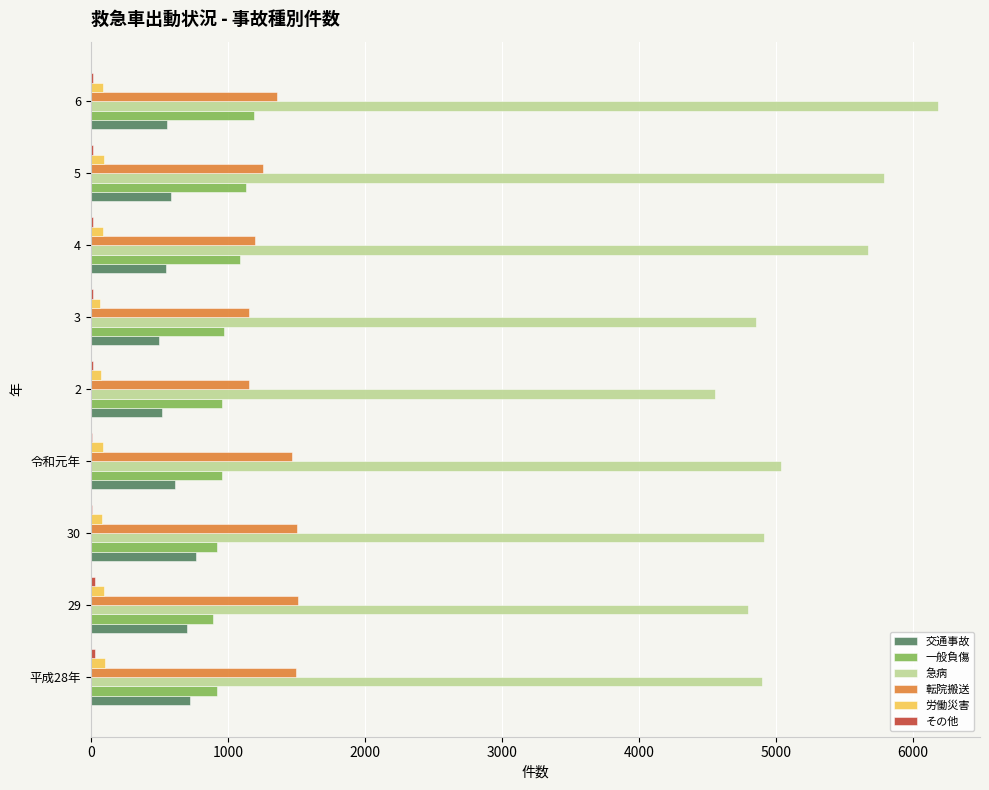

Which series has the largest total across all categories?

急病